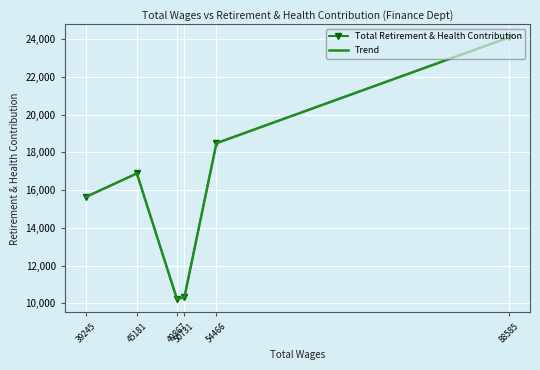

Reading right to left, what are all the values shown in this chart?

Total Retirement & Health Contribution: 39245=15642	45181=16883	49867=10222	50731=10337	54466=18484	88585=24083
Trend: 39245=15642	45181=16883	49867=10222	50731=10337	54466=18484	88585=24083